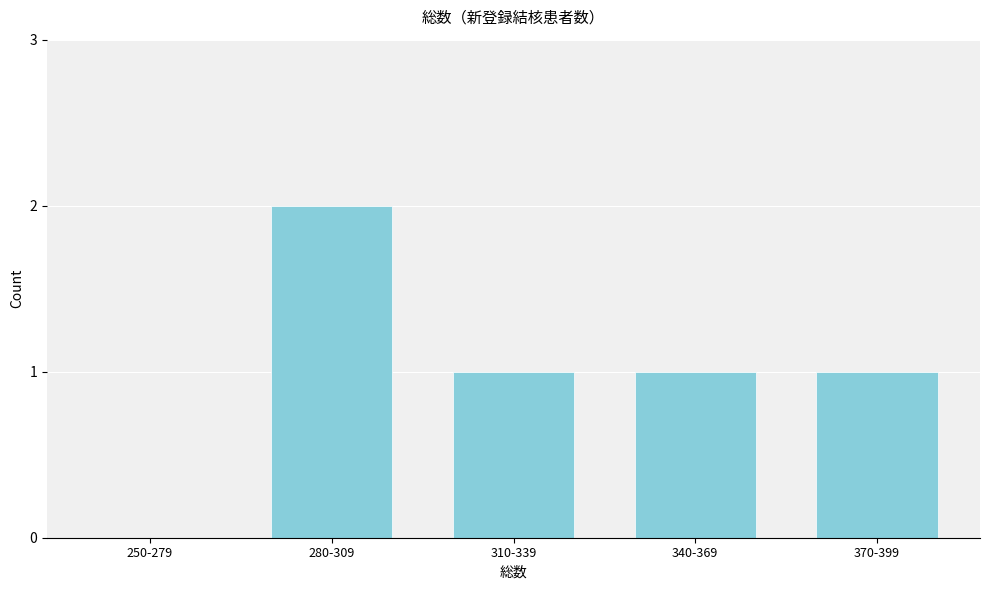

Reading right to left, what are all the values shown in this chart?

370-399=1	340-369=1	310-339=1	280-309=2	250-279=0